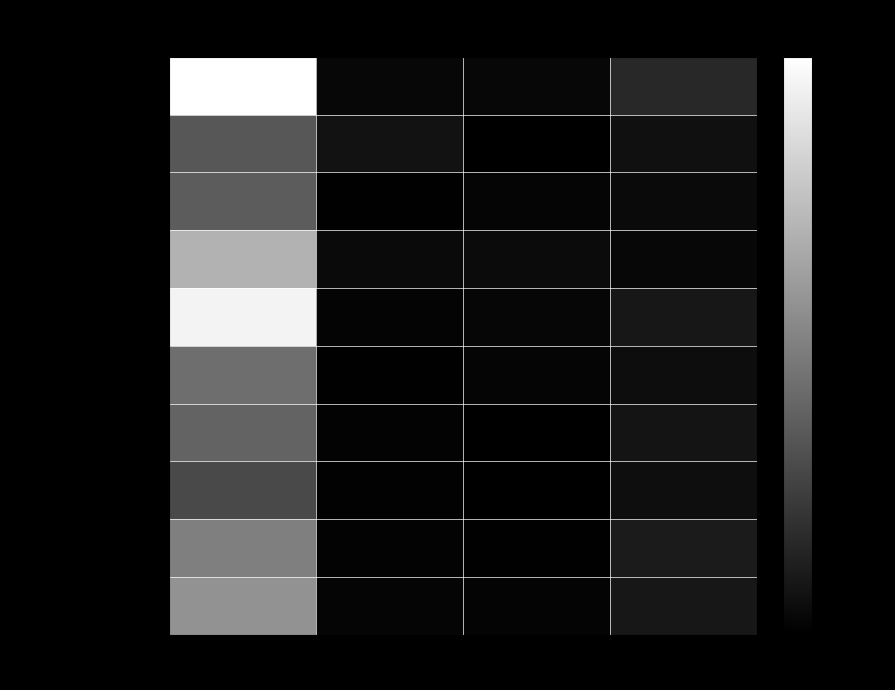

Between Калорийность and Жиры, which series saw the biggest shift?

Каша манная с изюмом